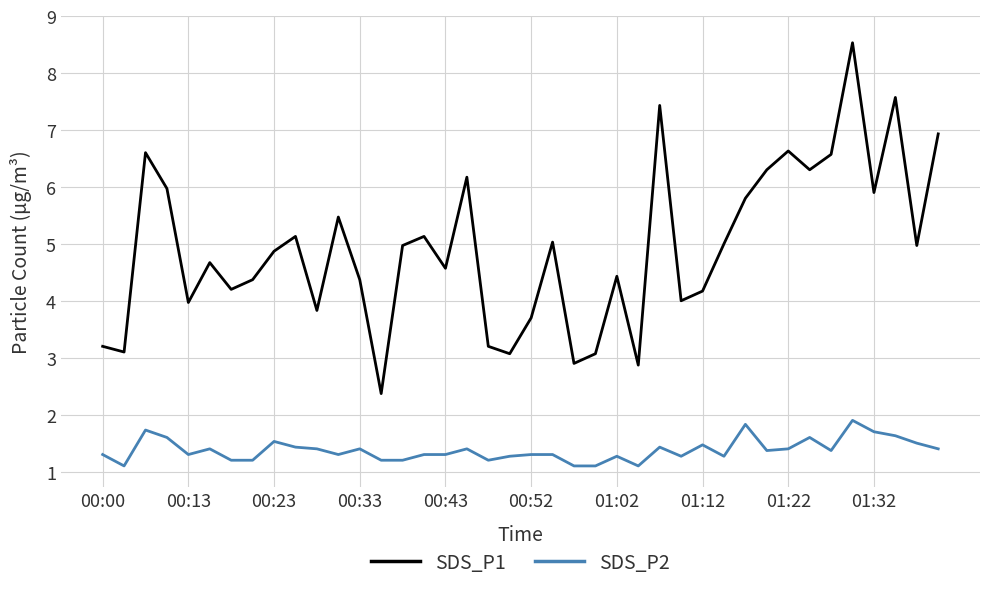

True or false: SDS_P1 and SDS_P2 intersect in this chart.

False